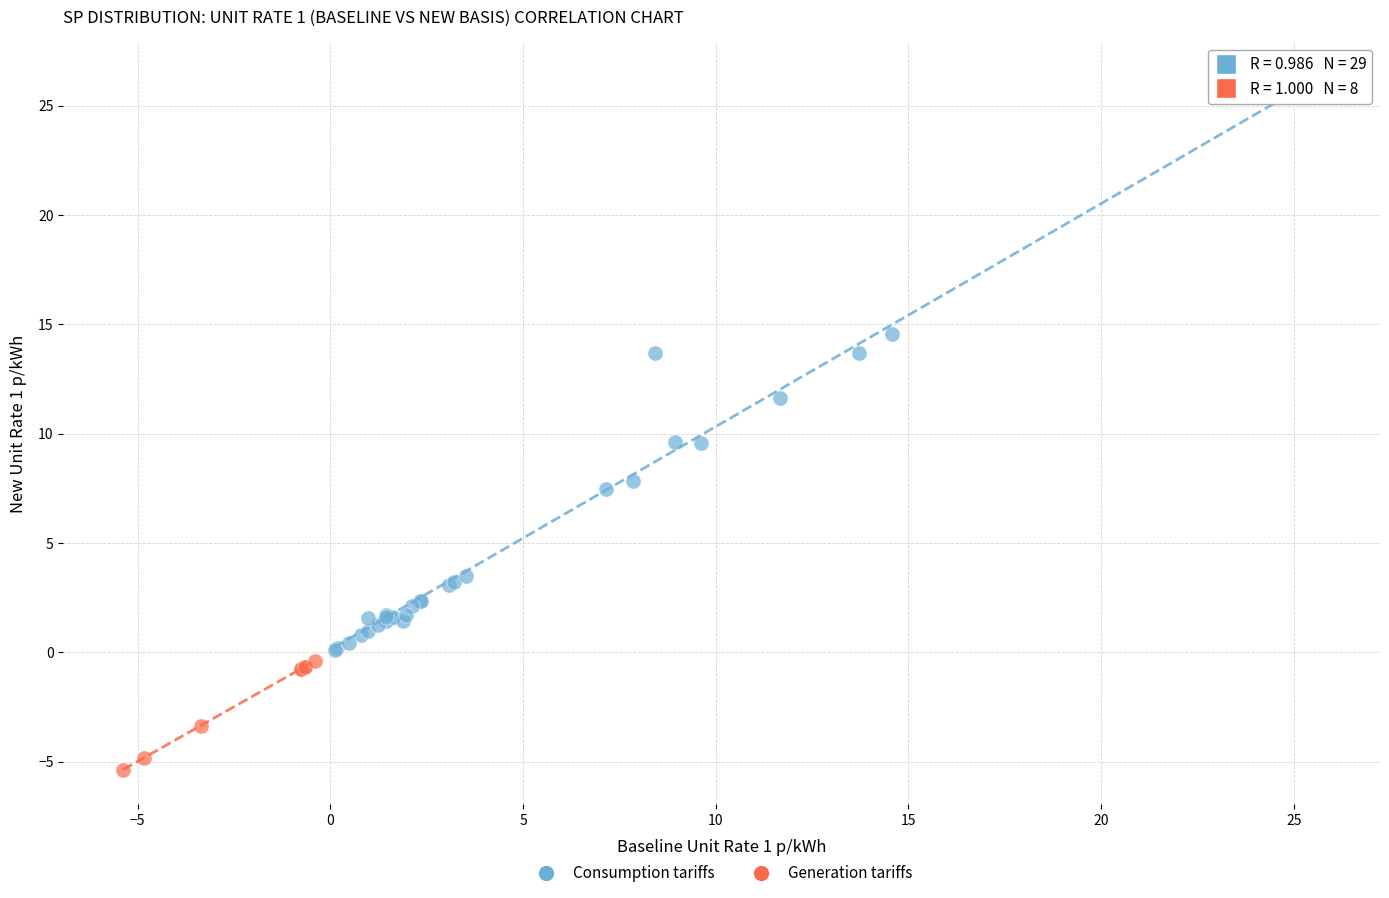

Which series reaches the minimum Y coordinate?

Generation tariffs